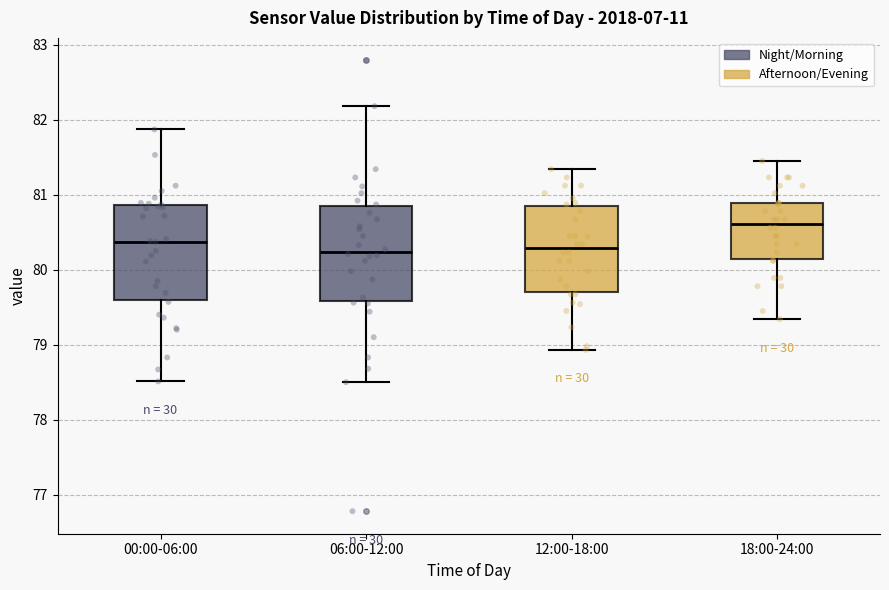

Where is the lower edge of the box for 12:00-18:00 on the y-axis? The values are not printed on the chart, so give them approximately, as read against the axis.

79.7